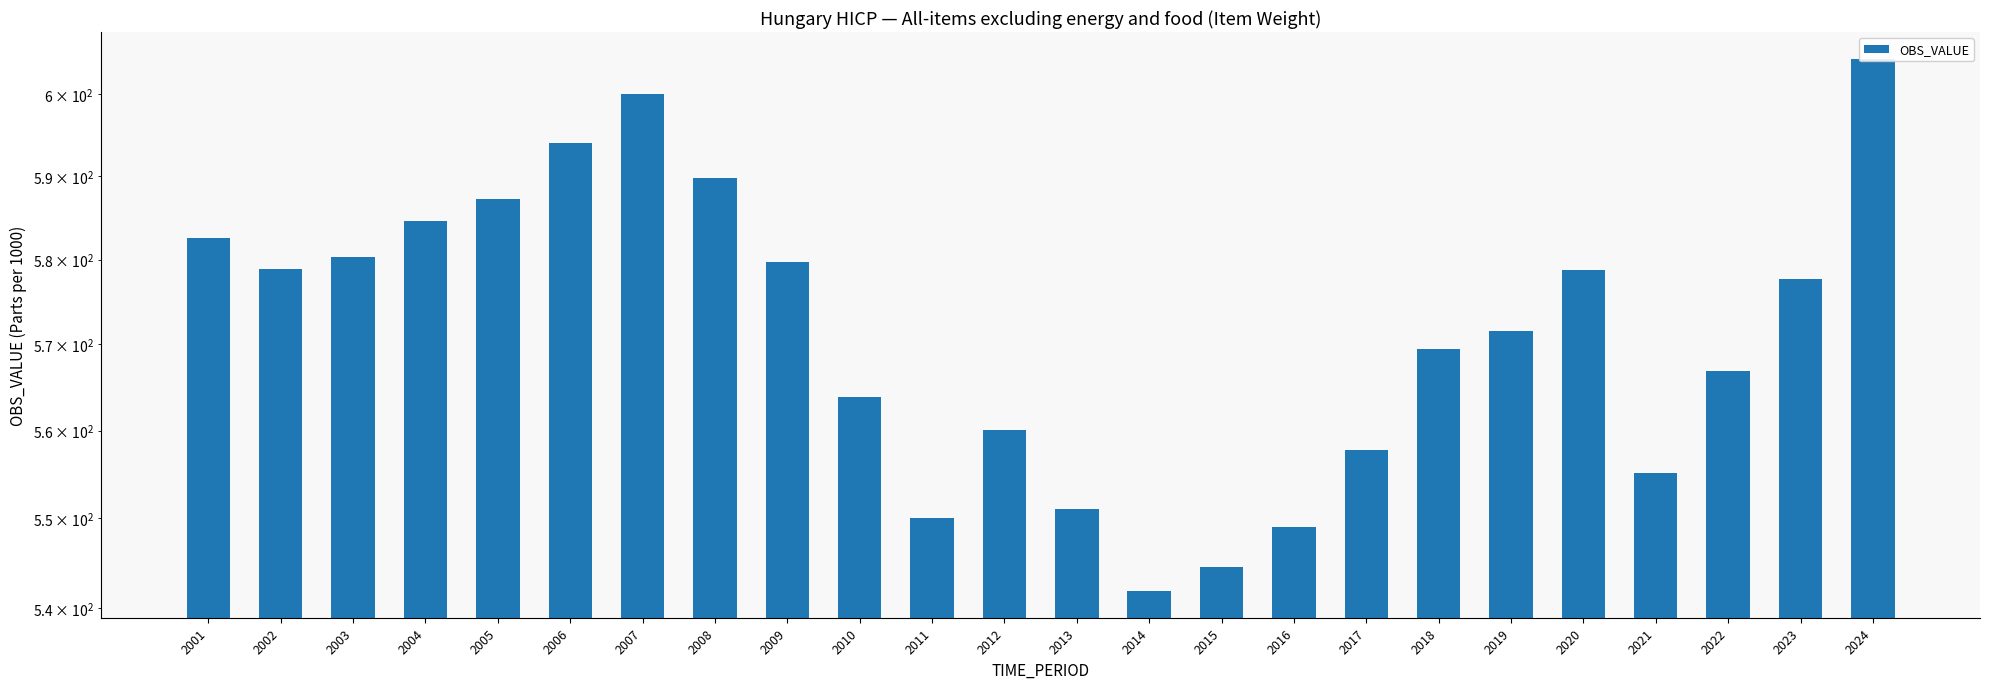

At which category does the chart reach its peak across all series?

2024